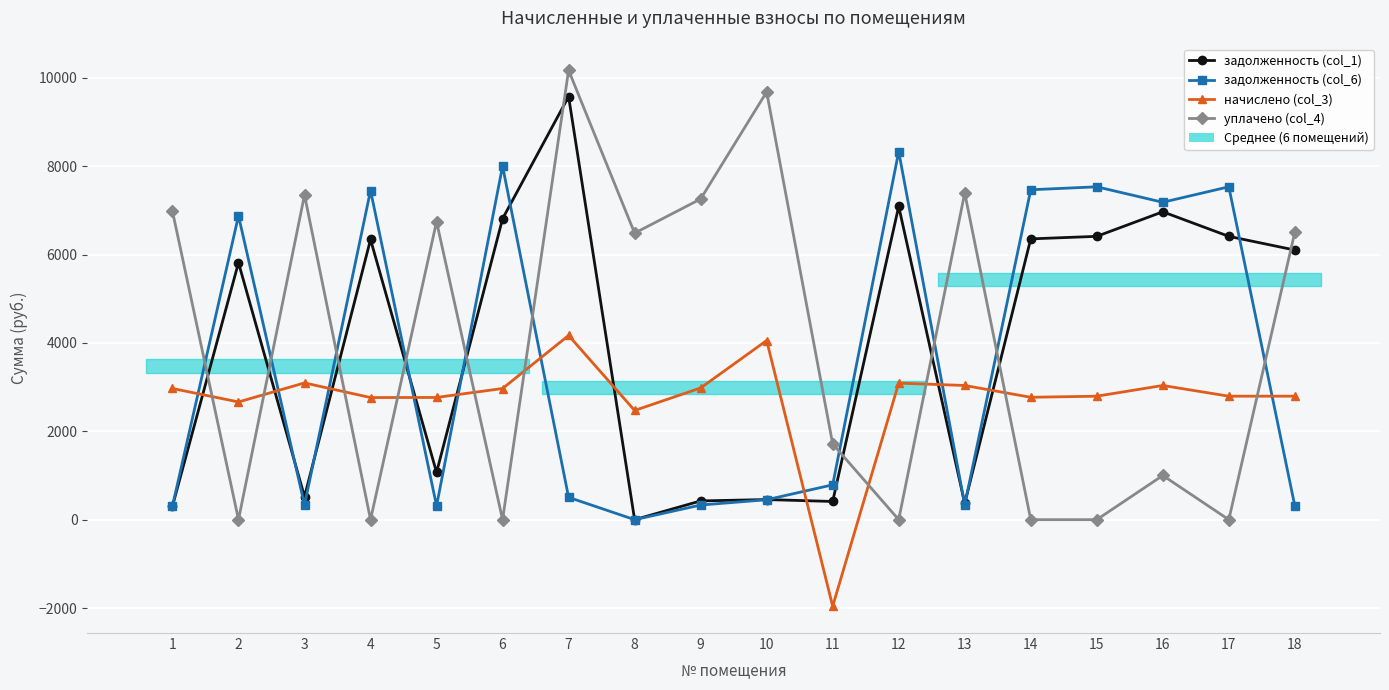

How many interior local peaks does the уплачено (col_4) series have?

6